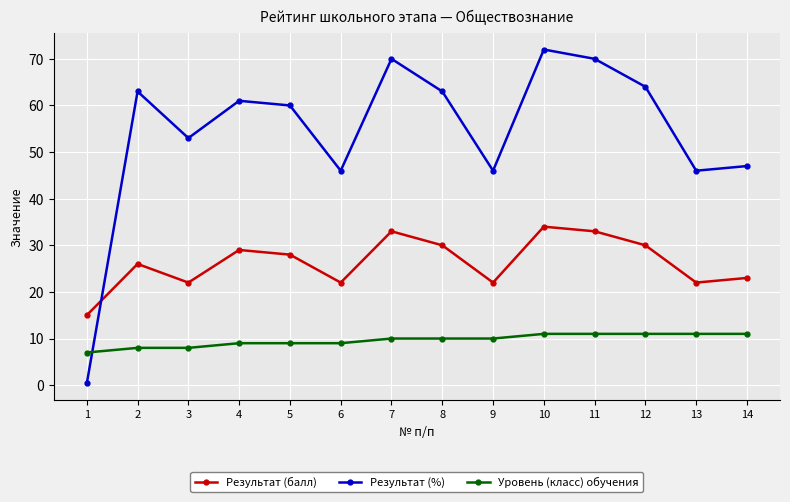

Is the value of Результат (%) at 14 greater than the value of Уровень (класс) обучения at 10?

Yes